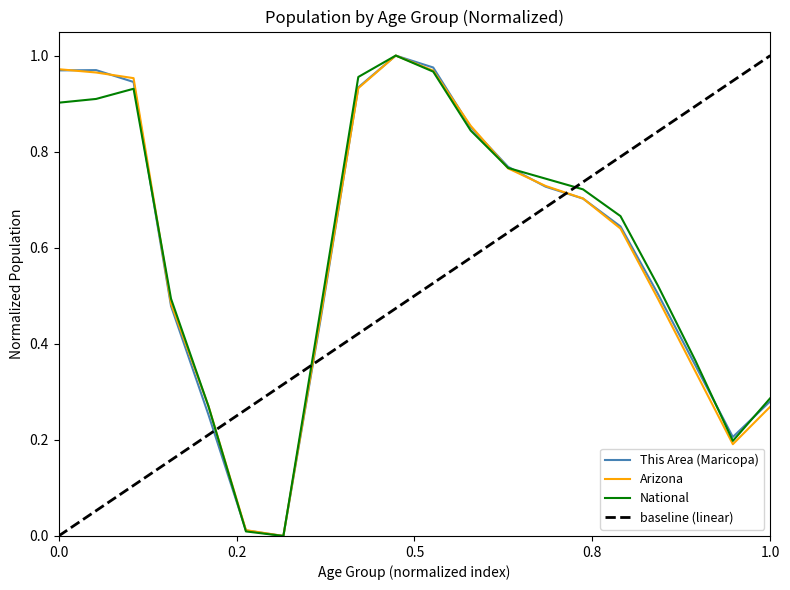

Between 22-24 and 50-54, which series saw the biggest shift?

This Area (Maricopa)